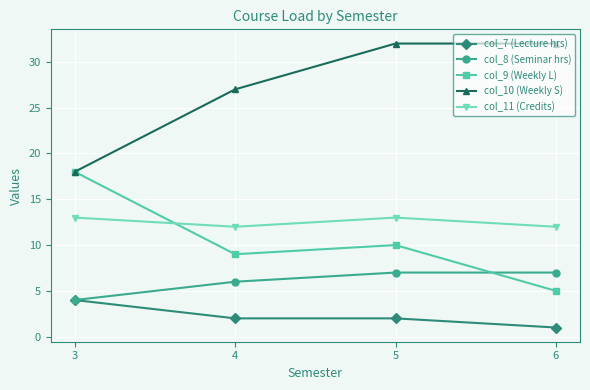

What is the spread (max minus min) of values at 5?

30